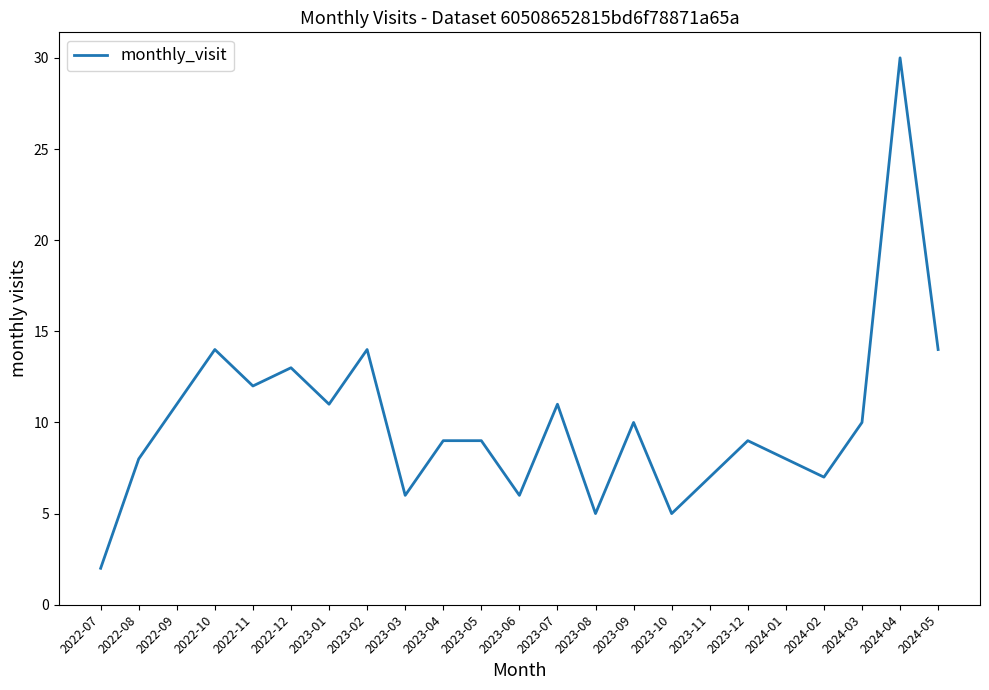

What value does the data have at 2022-10?

14